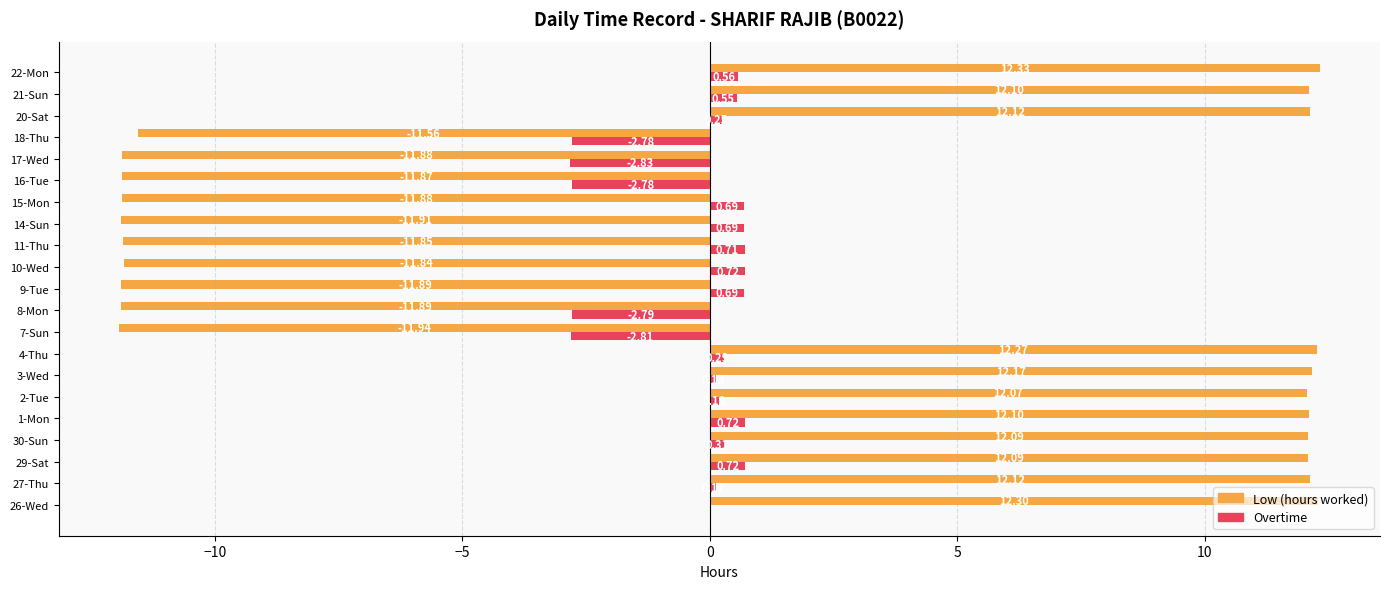

What is the total value across all series at 29-Sat?

12.8